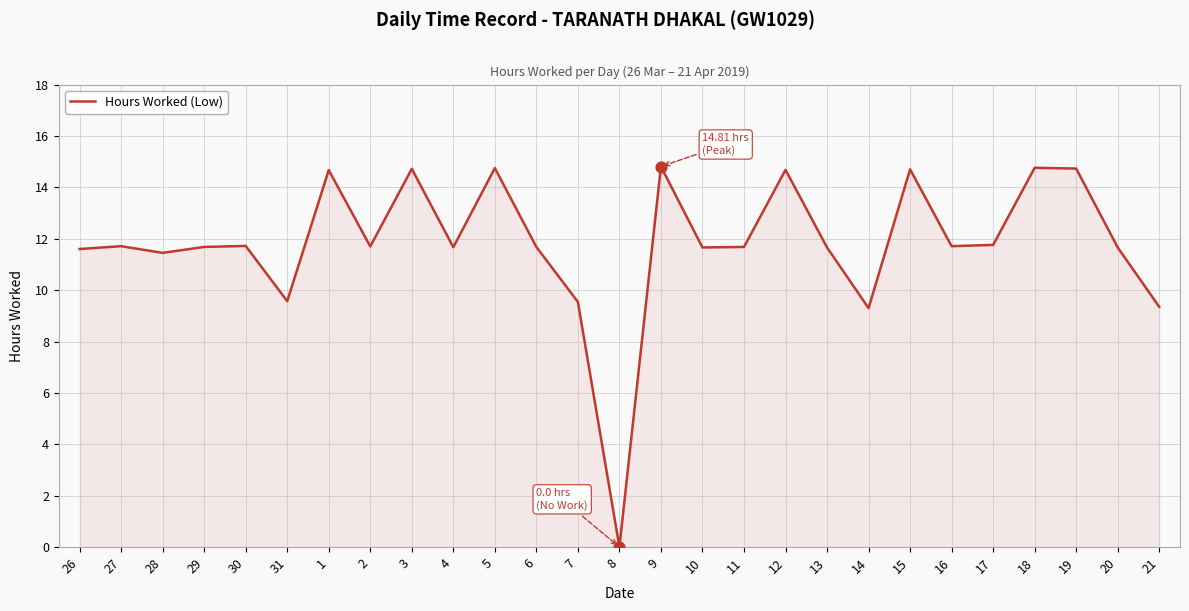

Which has a higher value, 3 or 11?

3